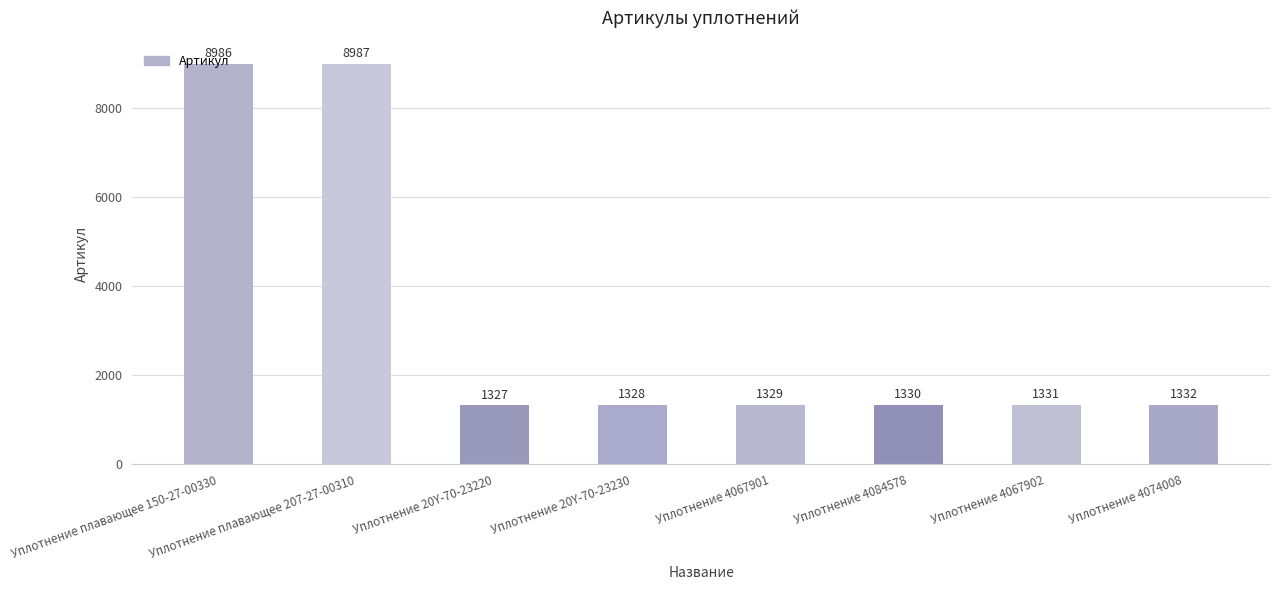

Reading left to right, what are all the values shown in this chart?

8986	8987	1327	1328	1329	1330	1331	1332